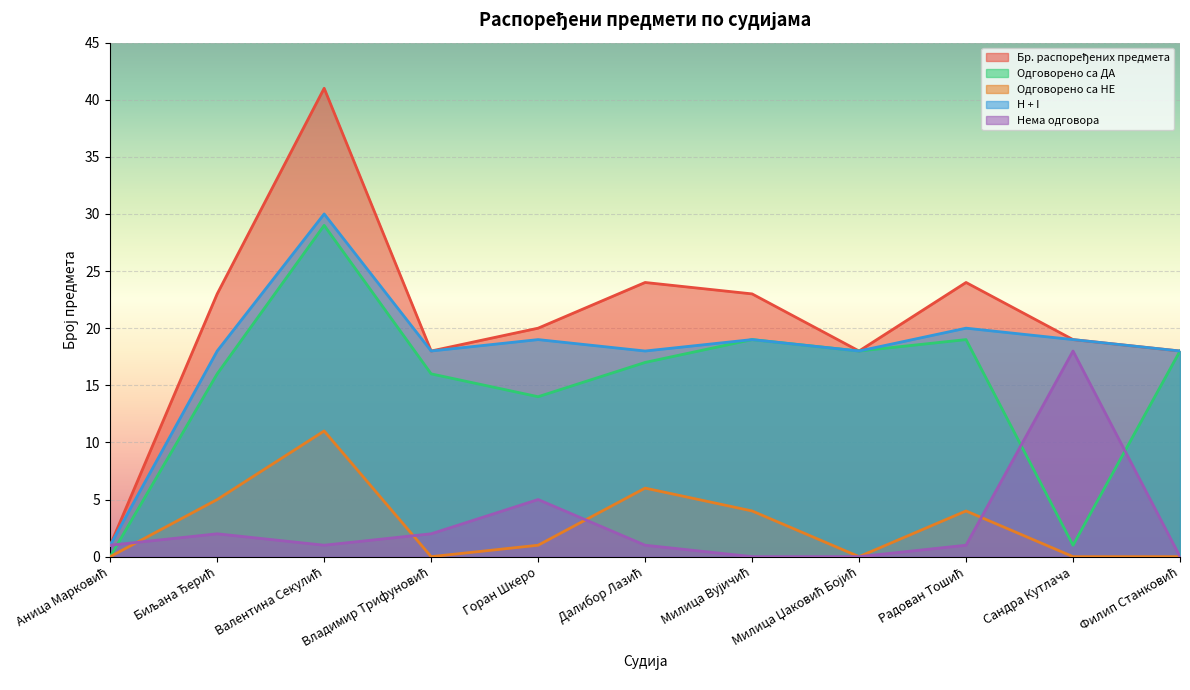

What position from the right is Биљана Ђерић?

10